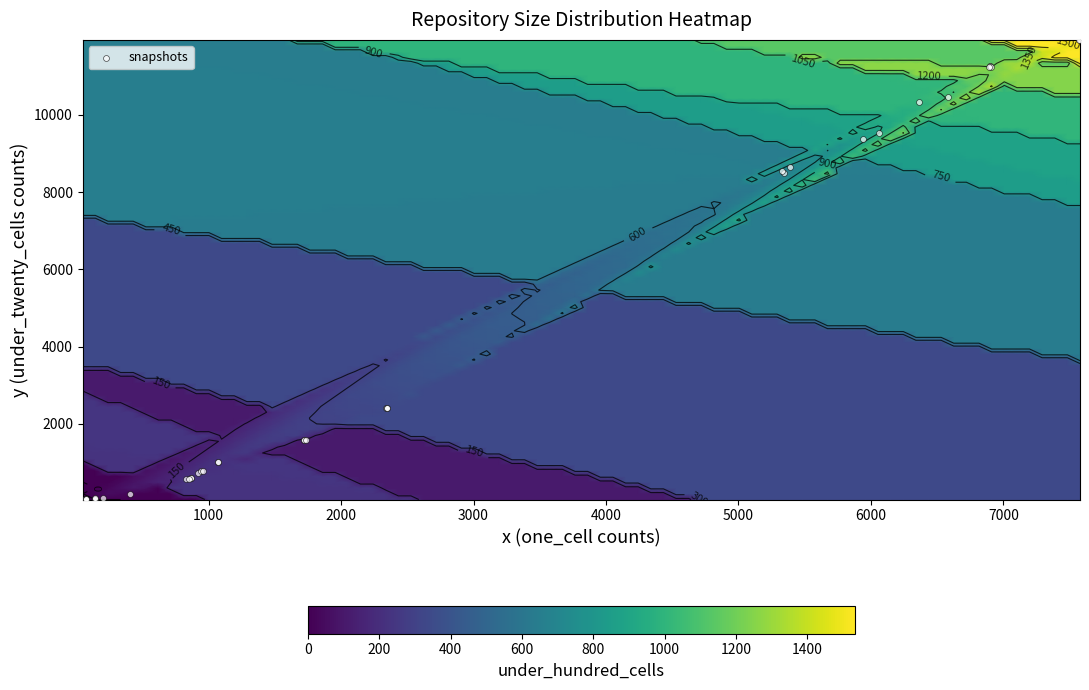

Which category has the highest value across all series?

under_twenty_cells